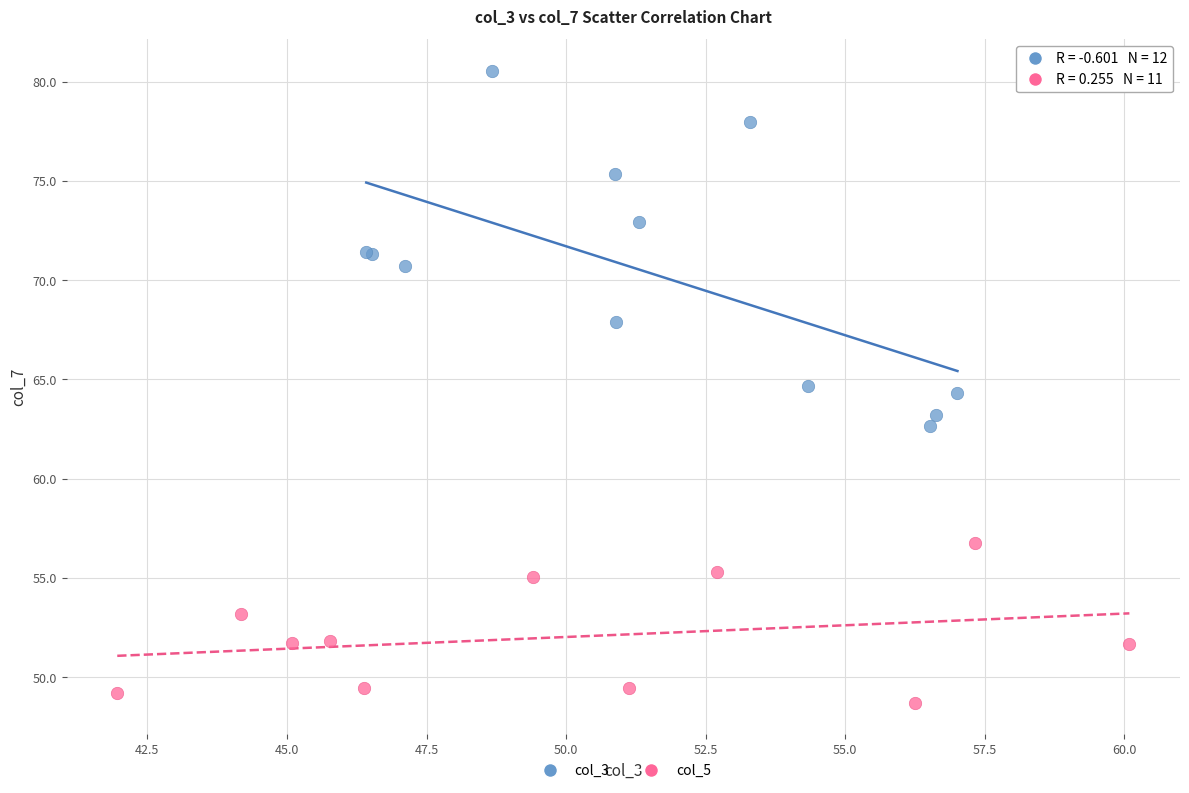

Which series has the widest spread of Y values?

col_3